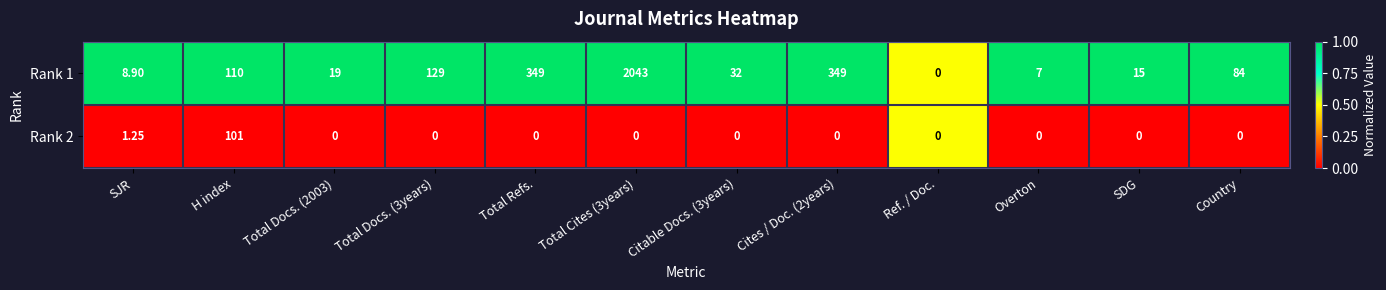

At which label does Rank 2 reach its peak?

H index